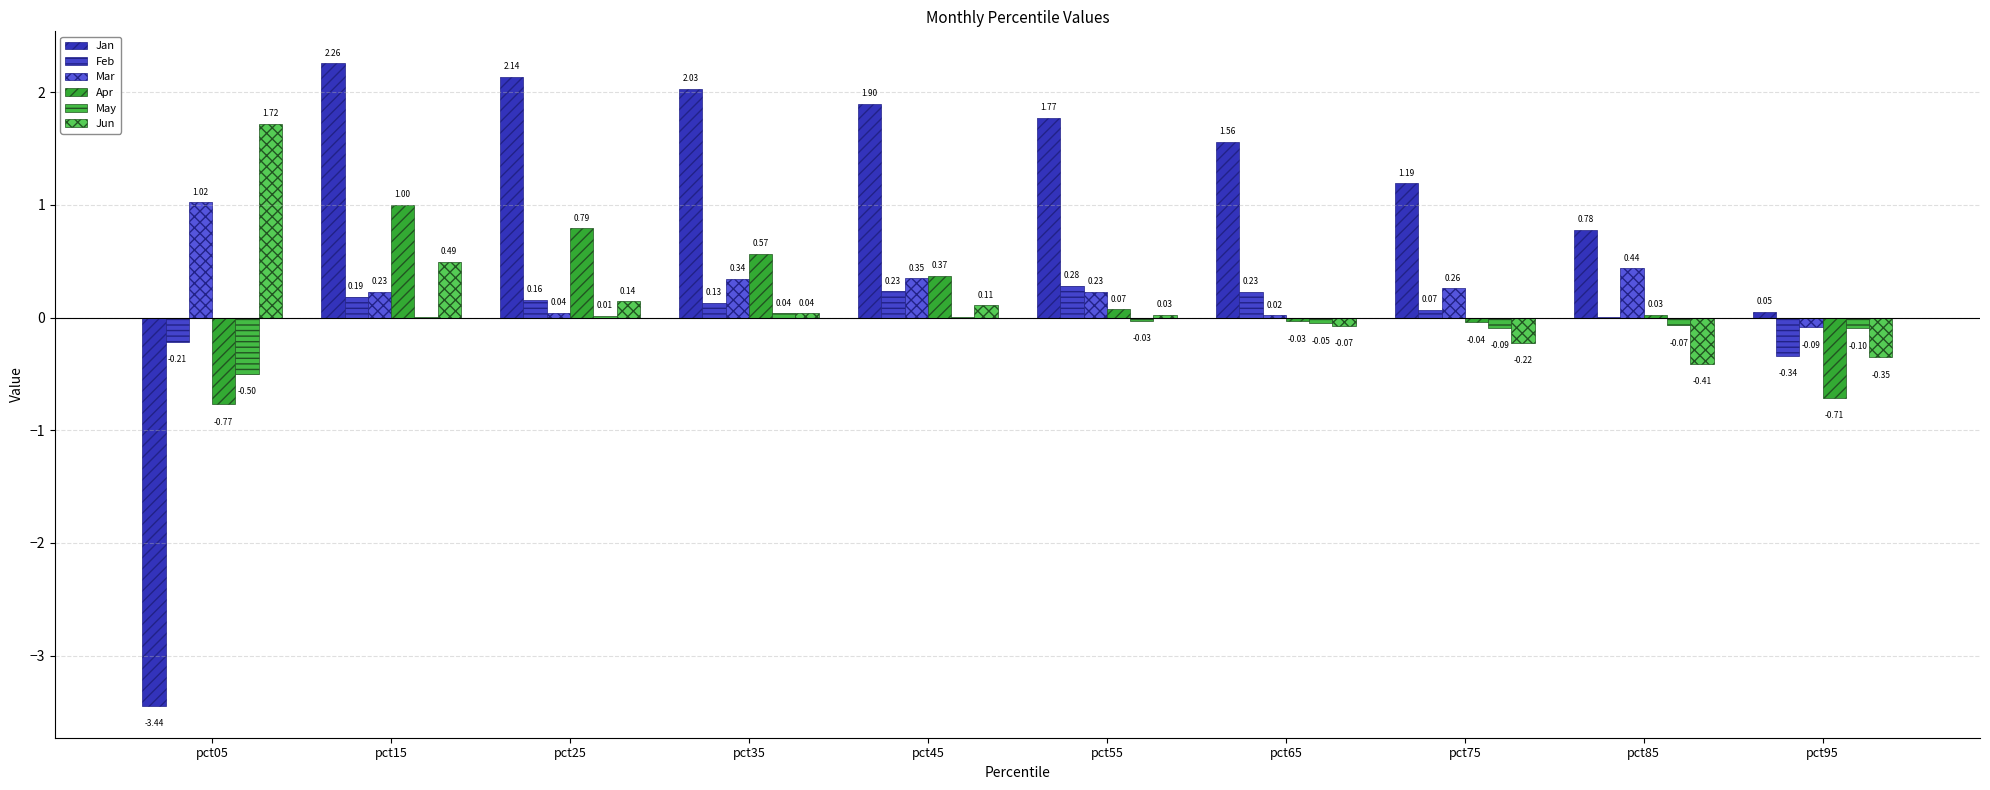

What are all the series names shown in the legend?

Jan, Feb, Mar, Apr, May, Jun